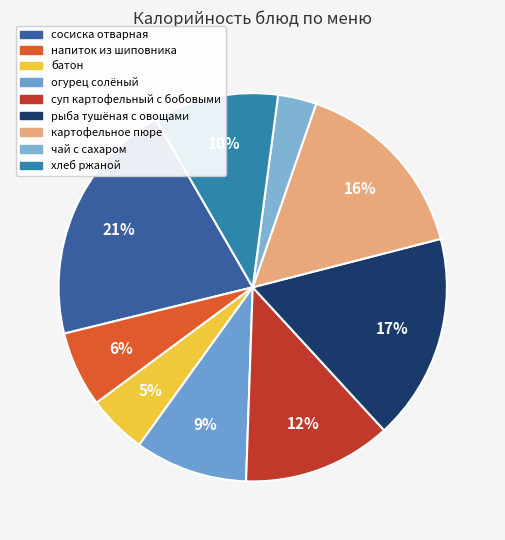

What is the smallest slice in the pie chart?

чай с сахаром